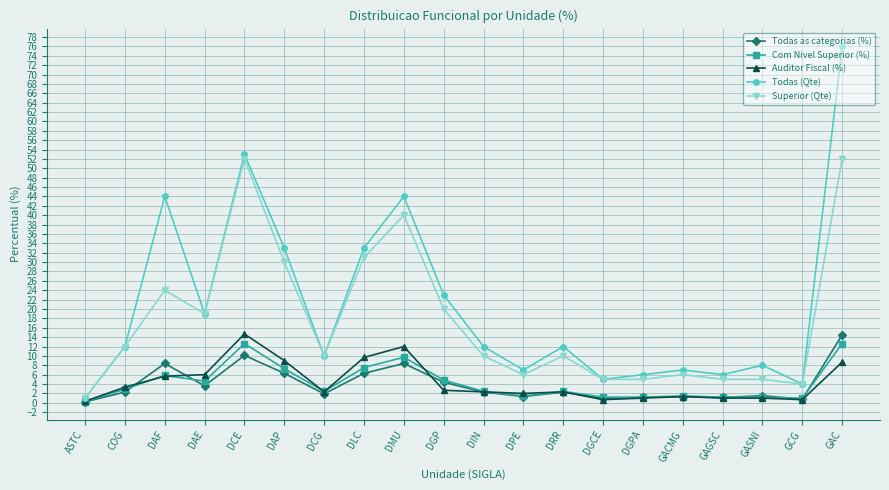

The Todas (Qte) series shows 12.8 at GASNI. True or false?

False